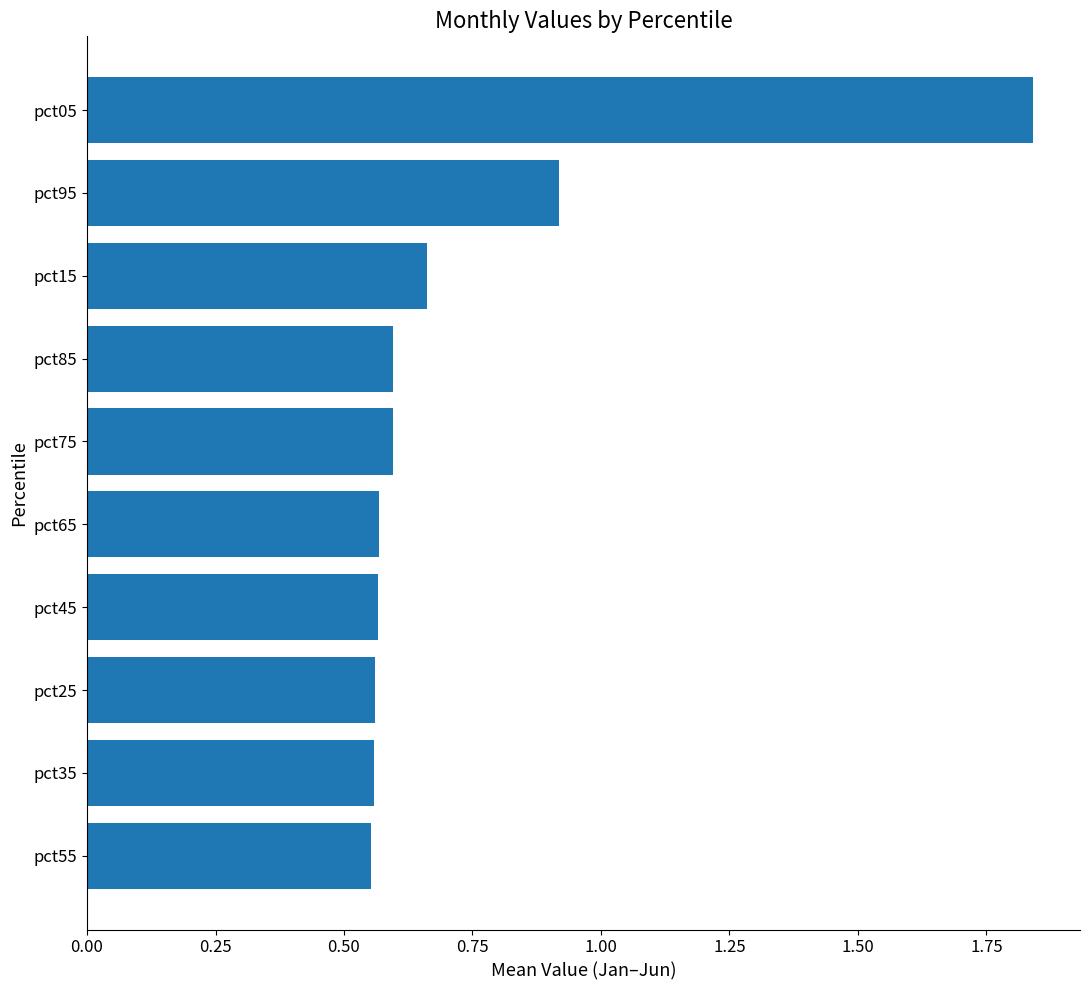

Are the bars horizontal?

Yes